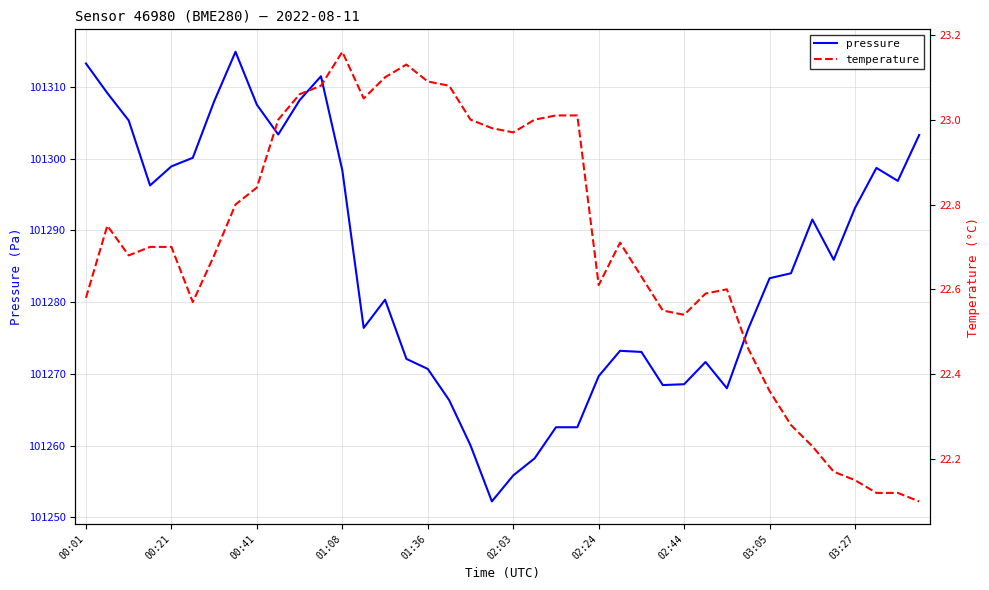

The value of pressure at 02:03 is 101255.8. True or false?

True